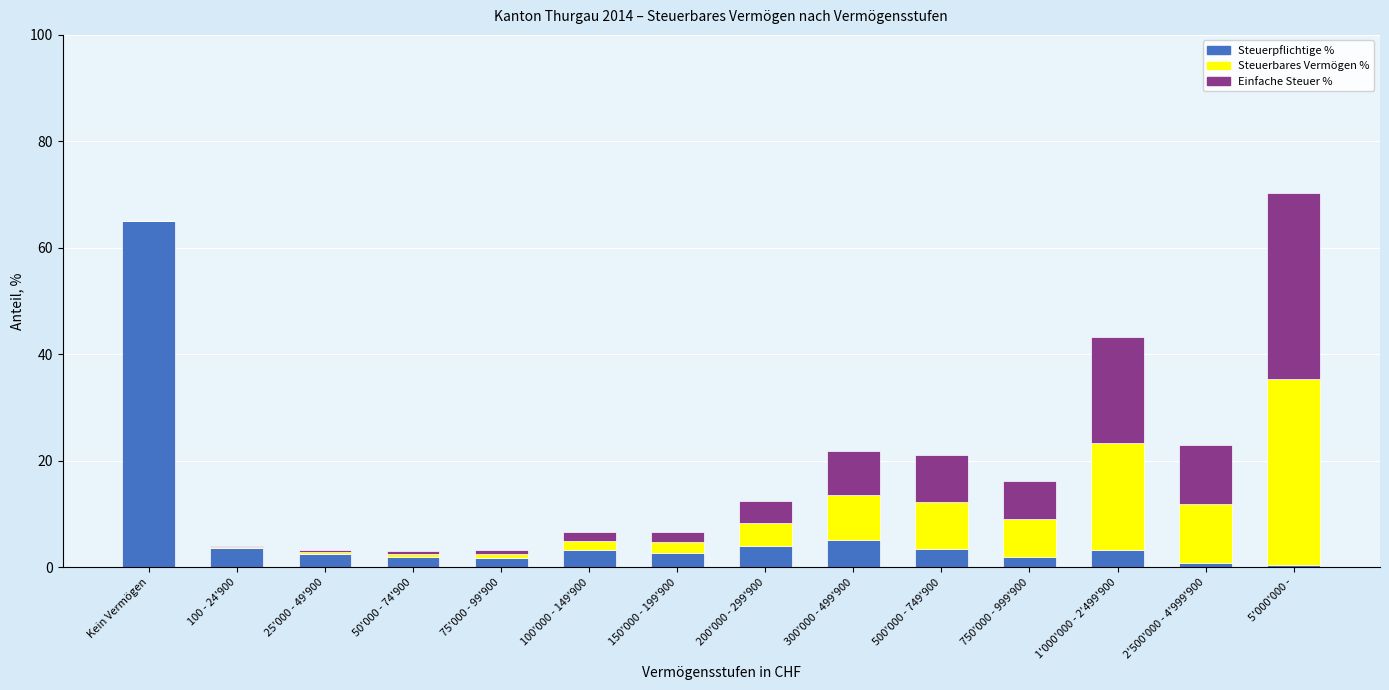

What are all the series names shown in the legend?

Steuerpflichtige %, Steuerbares Vermögen %, Einfache Steuer %